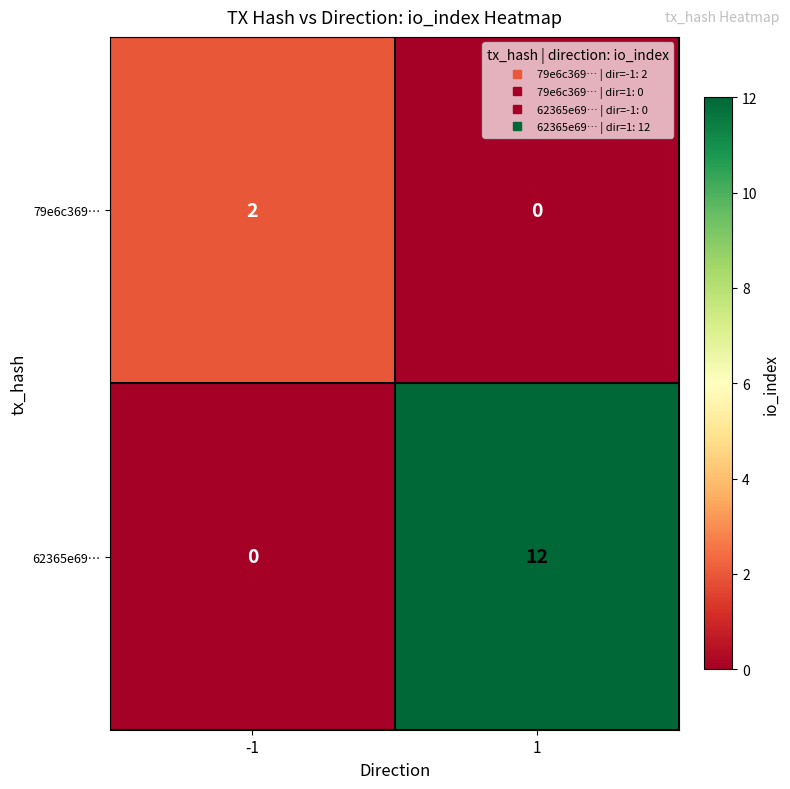

What is the total value across all series at -1?

2